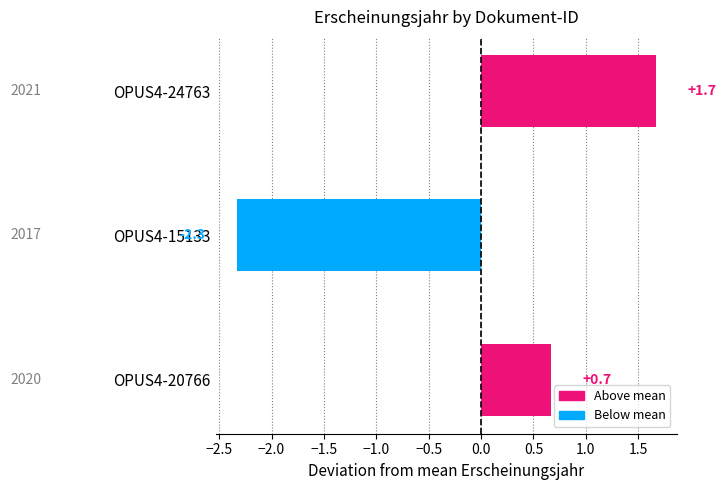

What is the change in value from OPUS4-20766 to OPUS4-24763?

+1.0